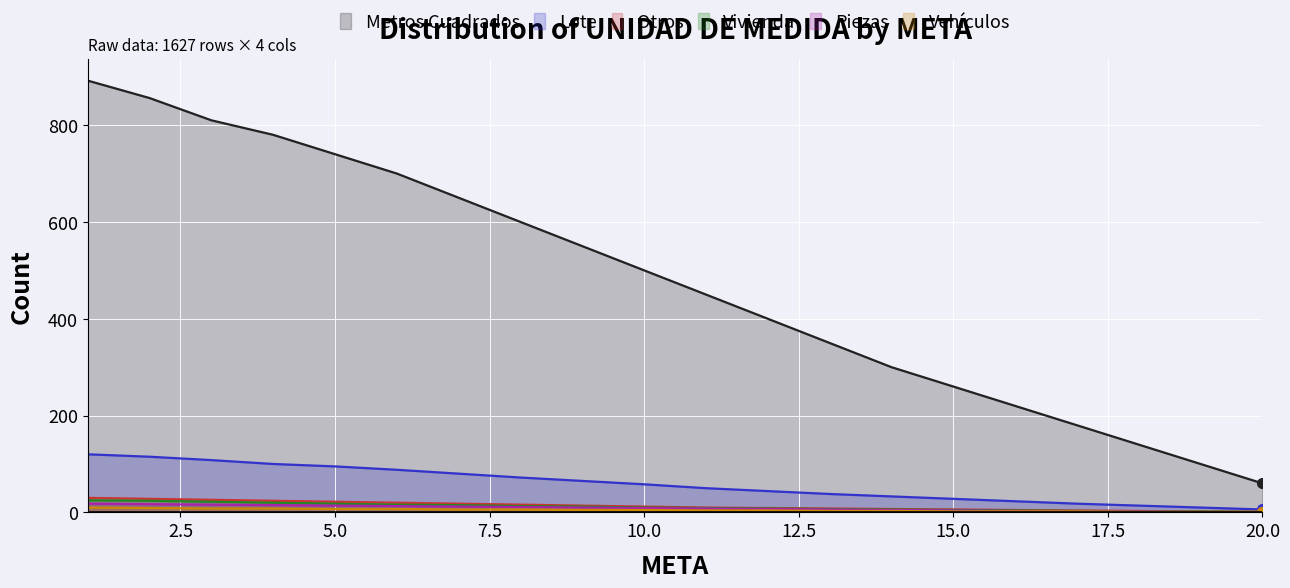

What is the minimum value for Metros Cuadrados?

60